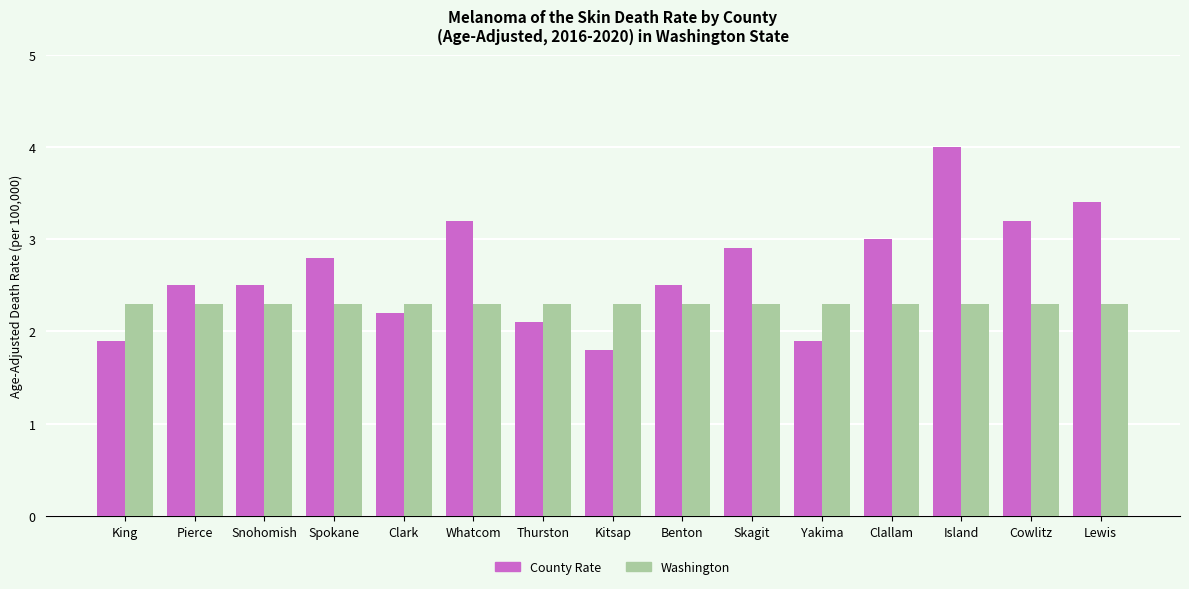

What are all the series names shown in the legend?

County Rate, Washington